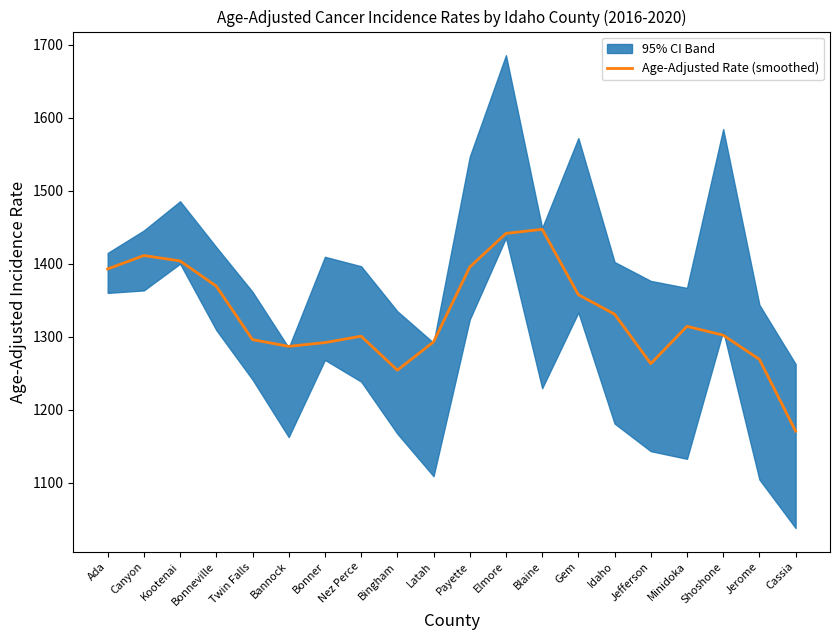

What is the sum of the values at Minidoka and Shoshone?

2616.4